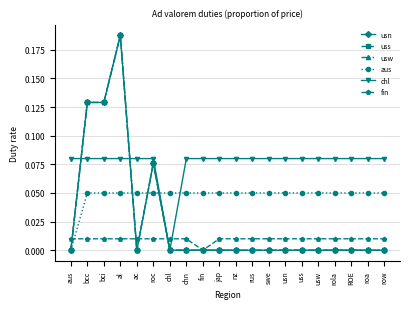

How many lines are shown in the chart?

6